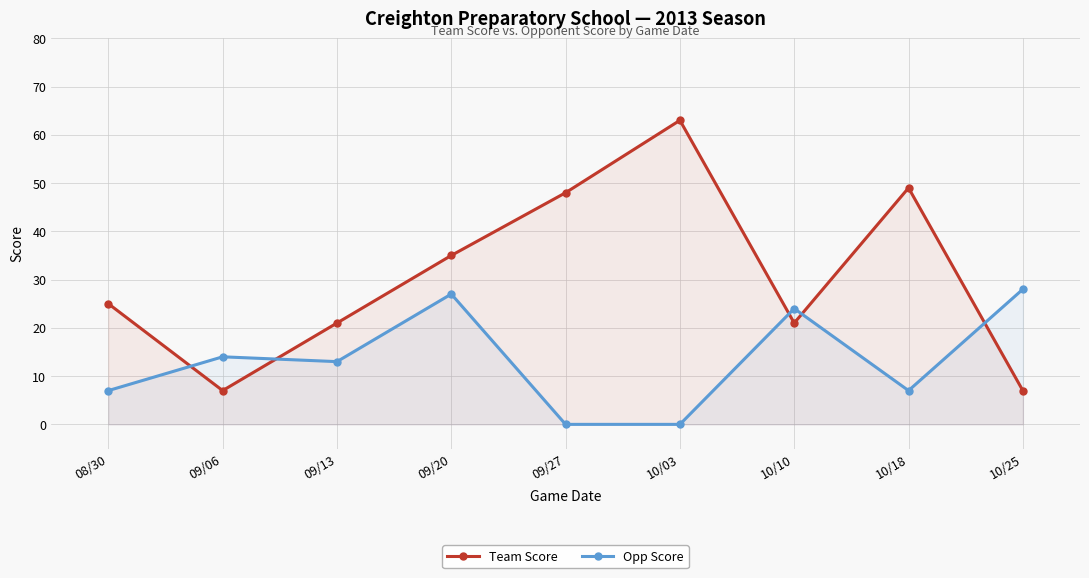

True or false: Team Score has more than 2 points higher than both neighbors.

False